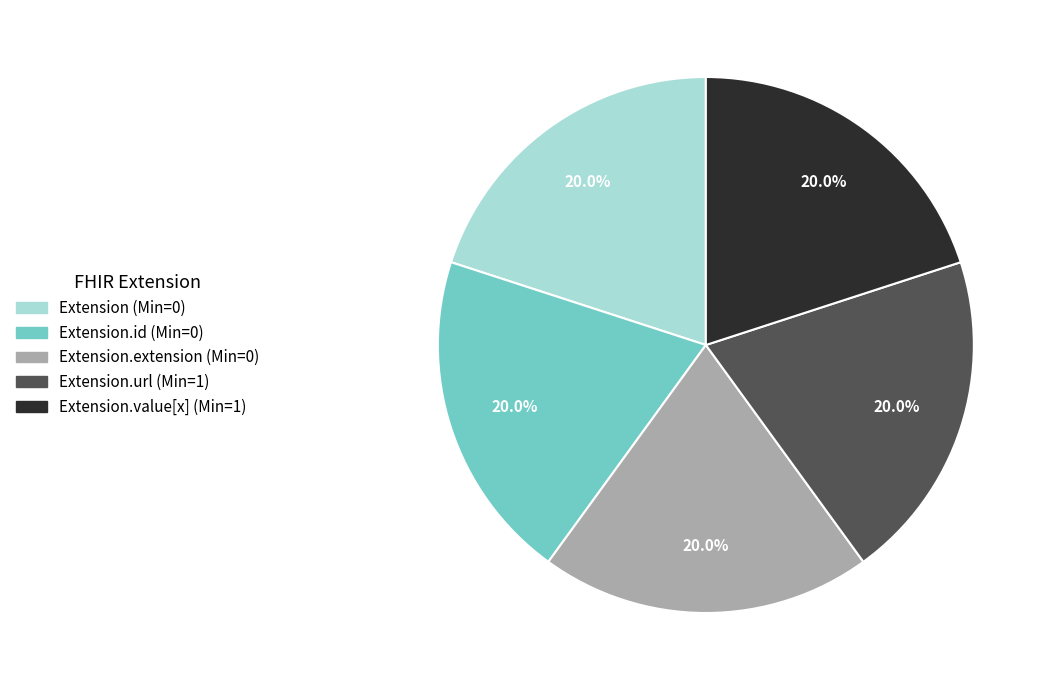

Is there a majority slice in this chart?

No